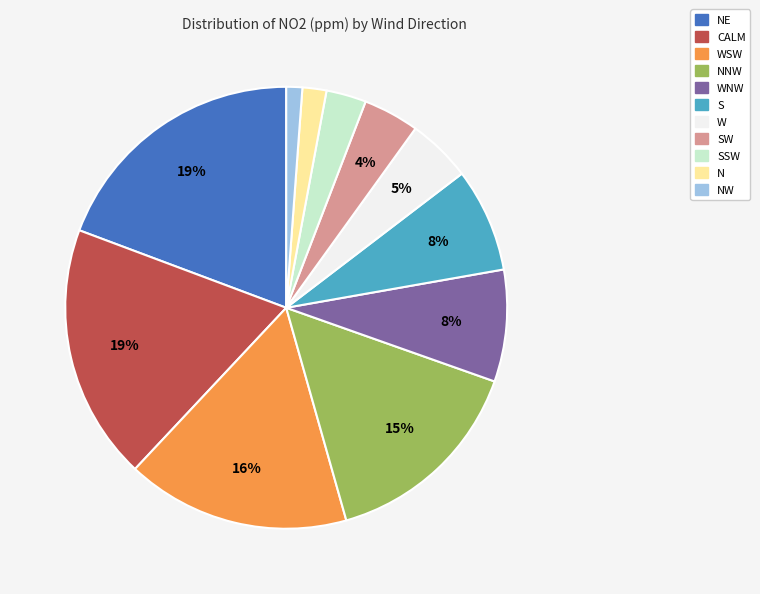

To the nearest percent, what is the average slice percentage?

9%